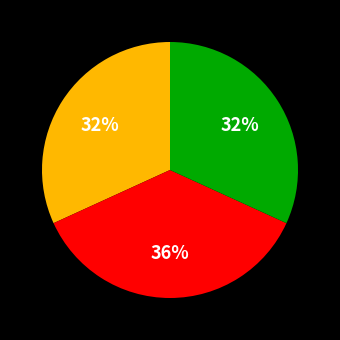

Does any single category account for the majority?

No